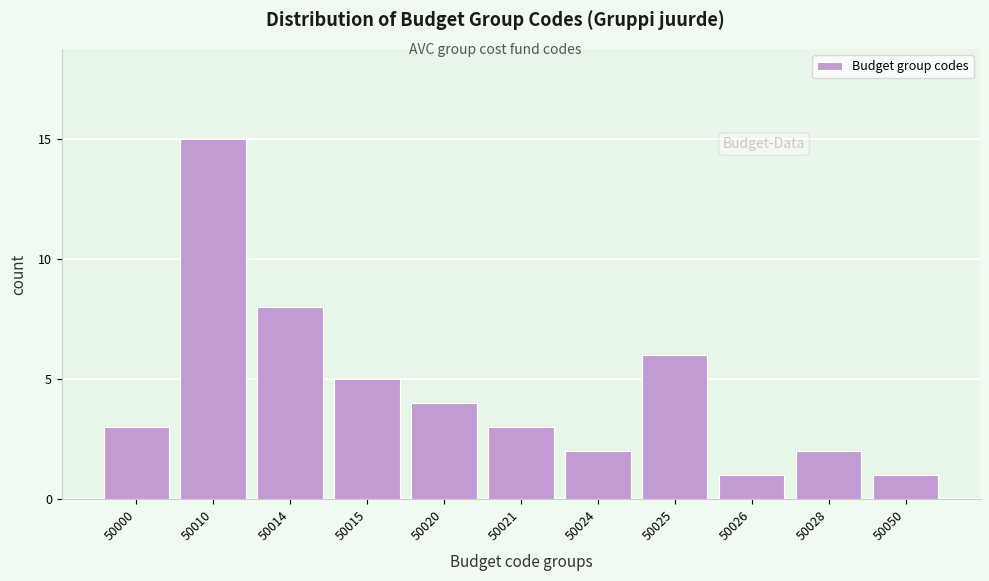

Reading left to right, what are all the values shown in this chart?

3	15	8	5	4	3	2	6	1	2	1